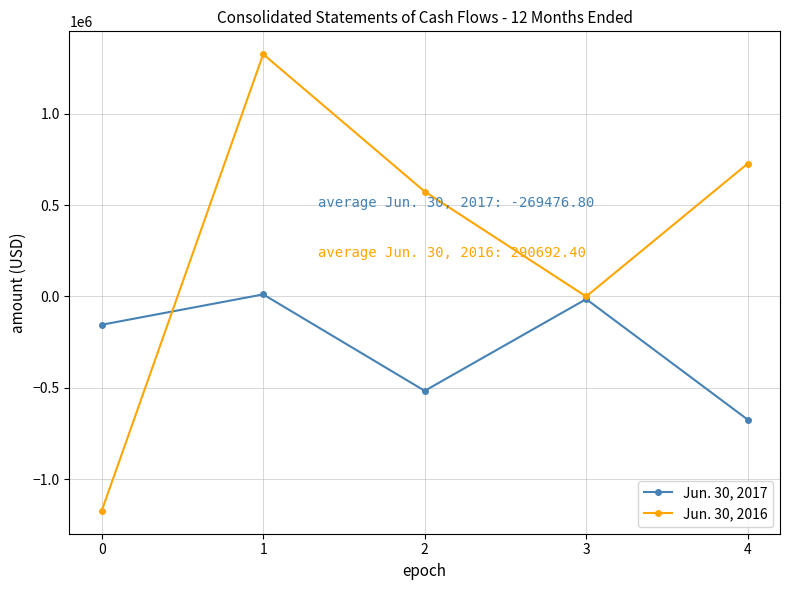

What value does the Jun. 30, 2017 series have at 0?

-154640